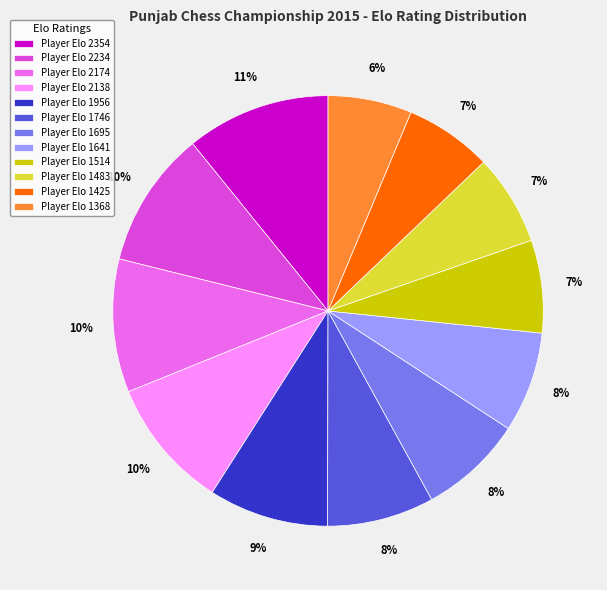

What percentage is the Player Elo 2174 slice, to the nearest percent?

10%